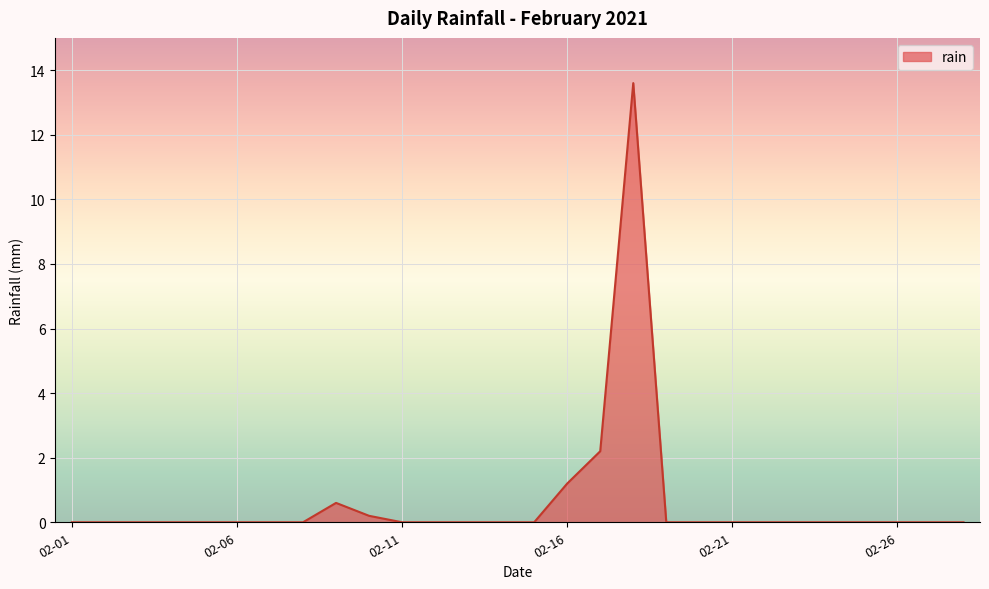

What is the difference between the maximum and minimum values?

13.6